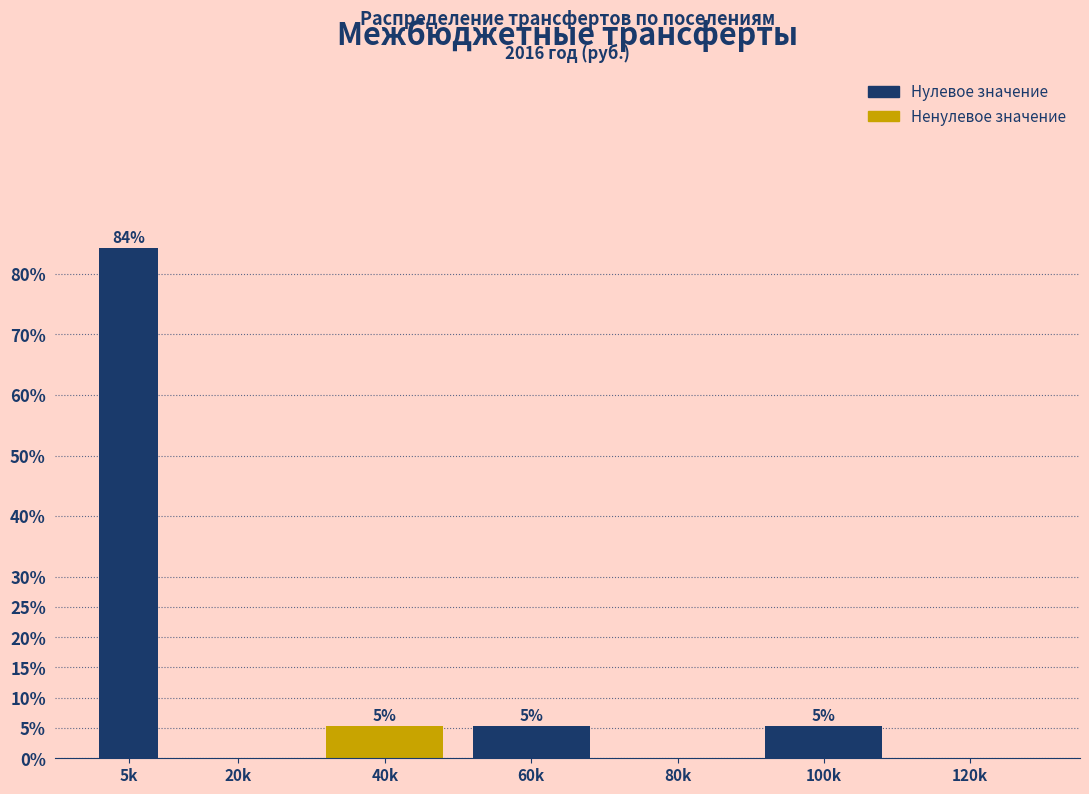

Are the bars horizontal?

No